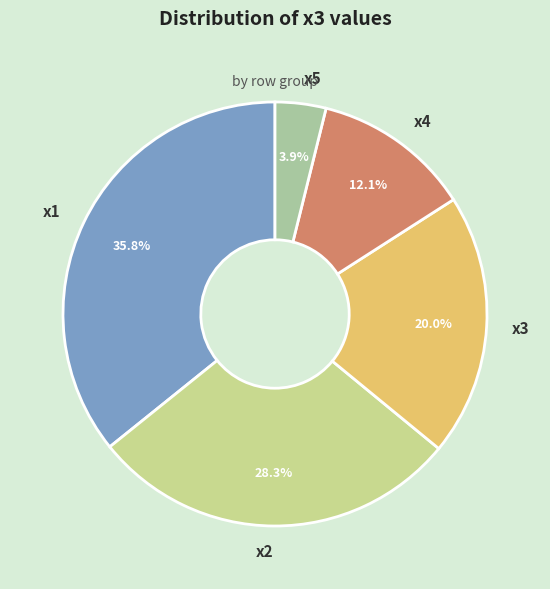

How many segments does this pie chart have?

5